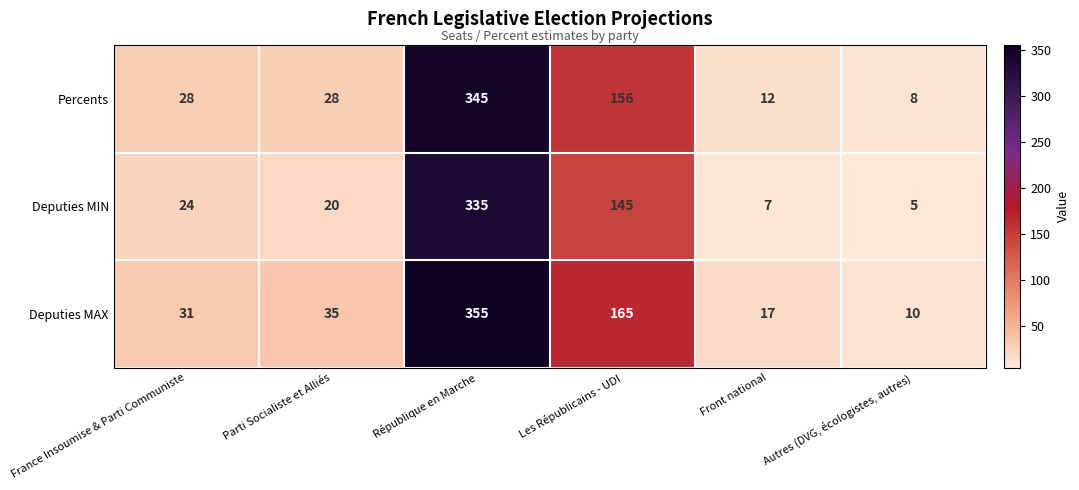

Which series has the largest total across all categories?

Deputies MAX